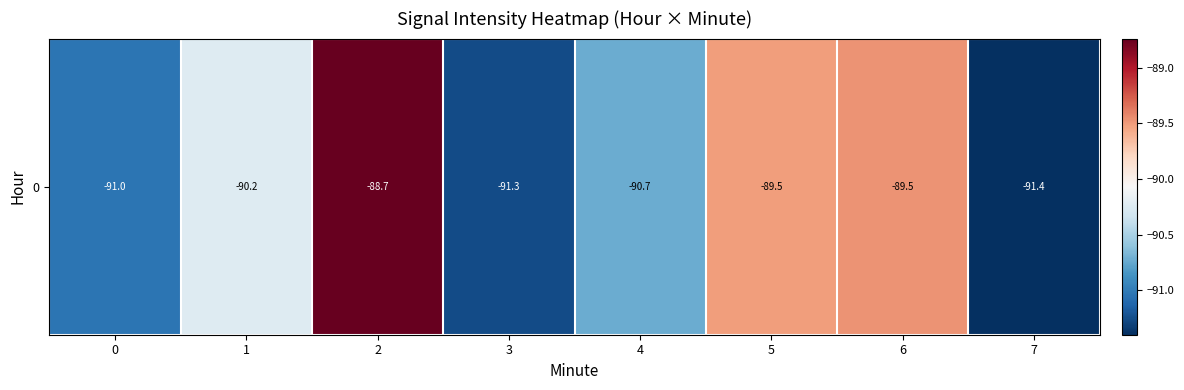

Reading left to right, list all the values displayed in this chart.

-91.0	-90.2	-88.7	-91.3	-90.7	-89.5	-89.5	-91.4